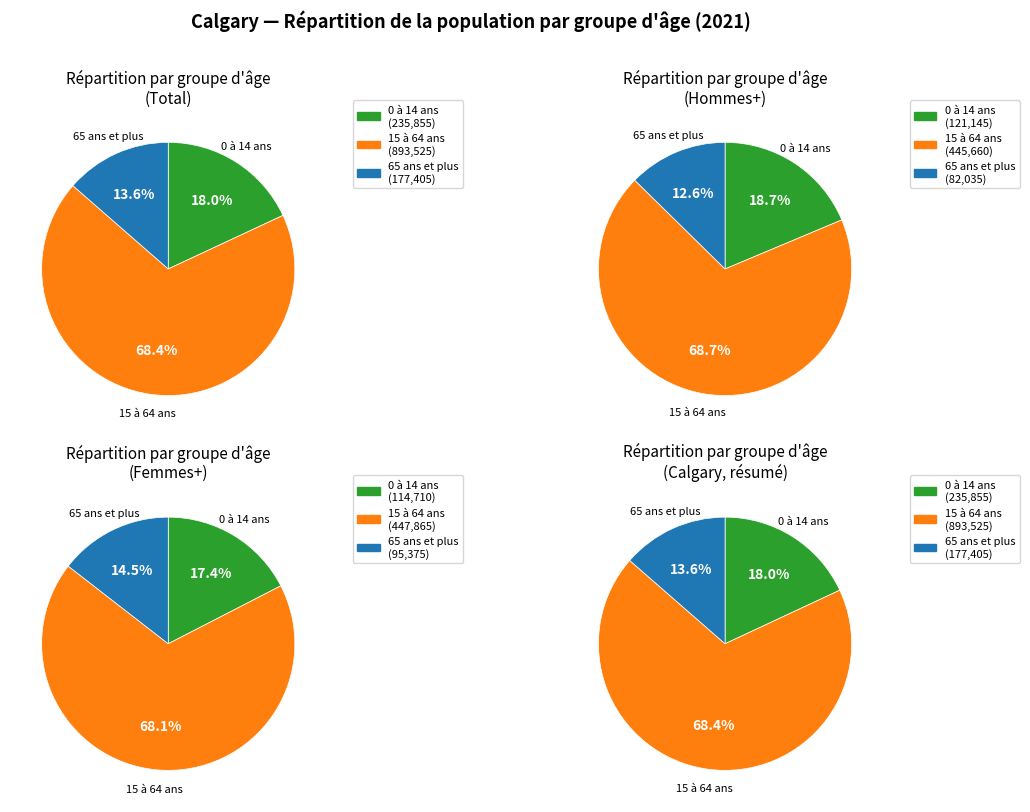

How many slices are in this pie chart?

3